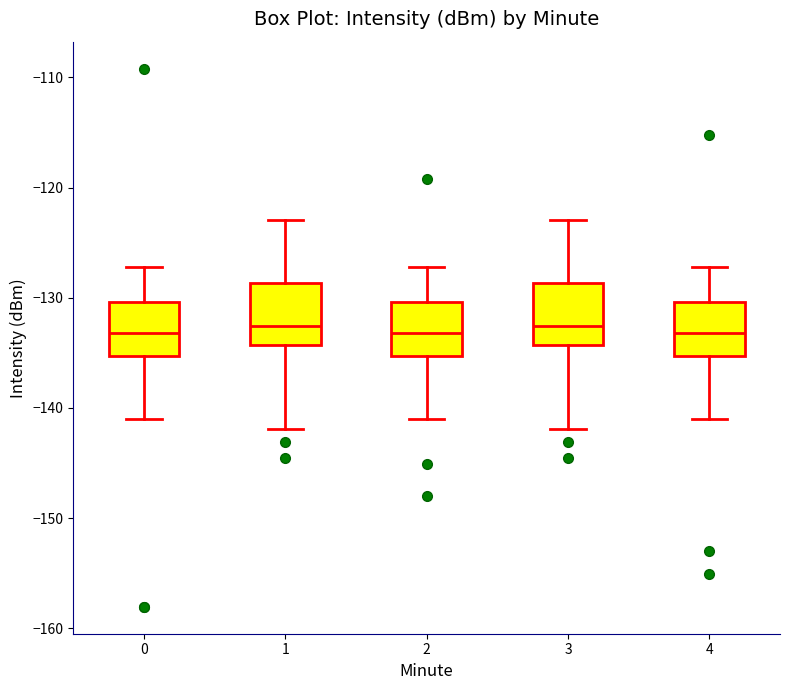

Reading left to right, transcribe this box plot: for each box, give where its median line is, the range the box spans, and where its two whiskers end, as read against the y-axis. The values are not printed on the chart, so give them approximately, as read against the axis.

0: median -133, box -135 to -130, whiskers -141 to -127
1: median -133, box -134 to -129, whiskers -142 to -123
2: median -133, box -135 to -130, whiskers -141 to -127
3: median -133, box -134 to -129, whiskers -142 to -123
4: median -133, box -135 to -130, whiskers -141 to -127